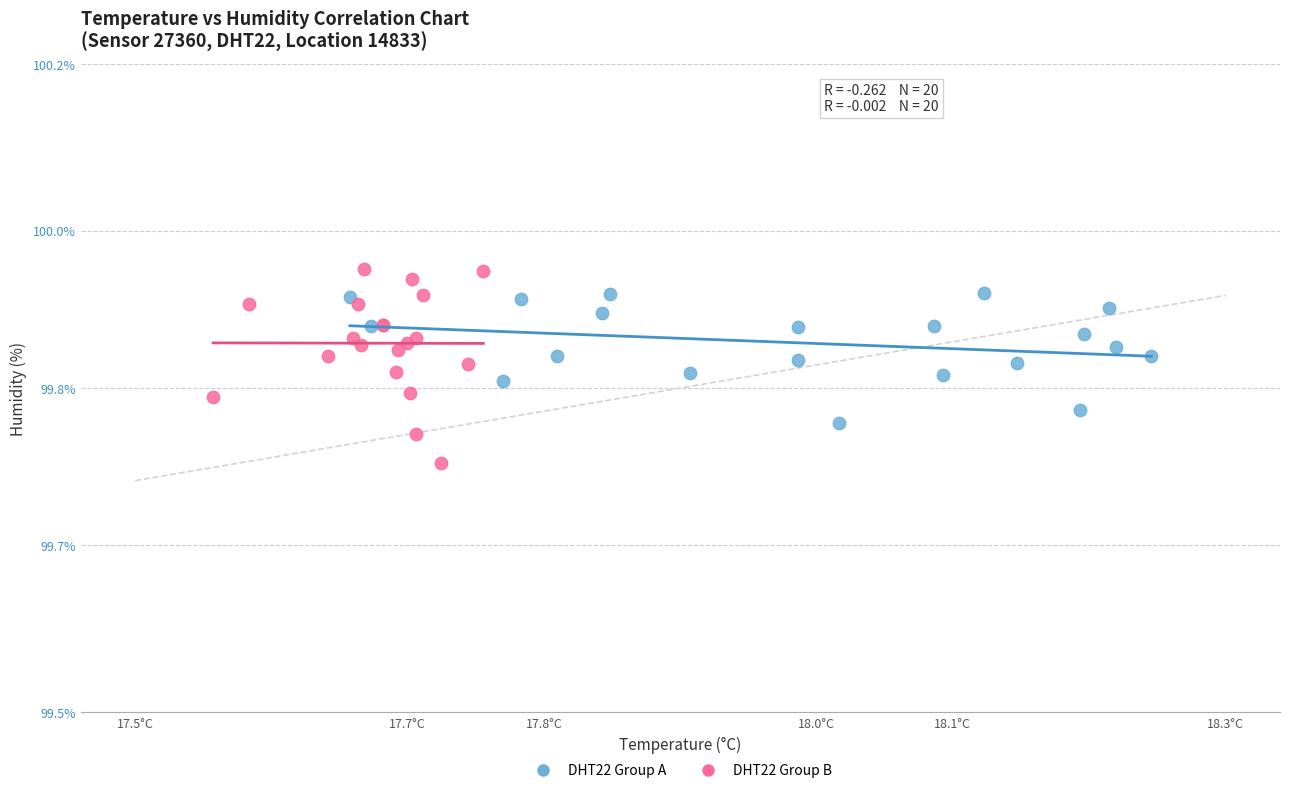

Which series has the largest Y range (max minus min)?

DHT22 Group B